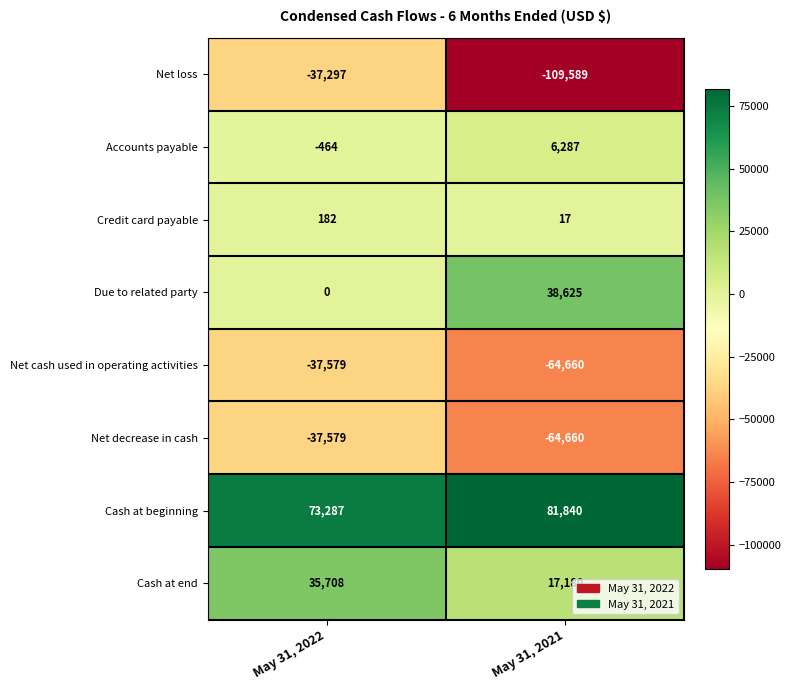

What is the sum of the Cash at beginning values at May 31, 2021 and May 31, 2022?

155127